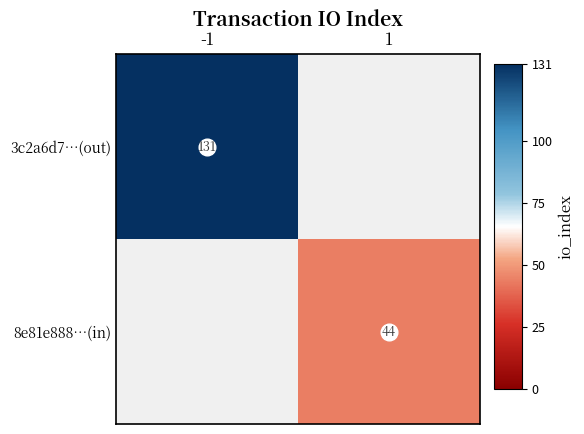

Which series has the largest range (max minus min)?

3c2a6d7…(out)